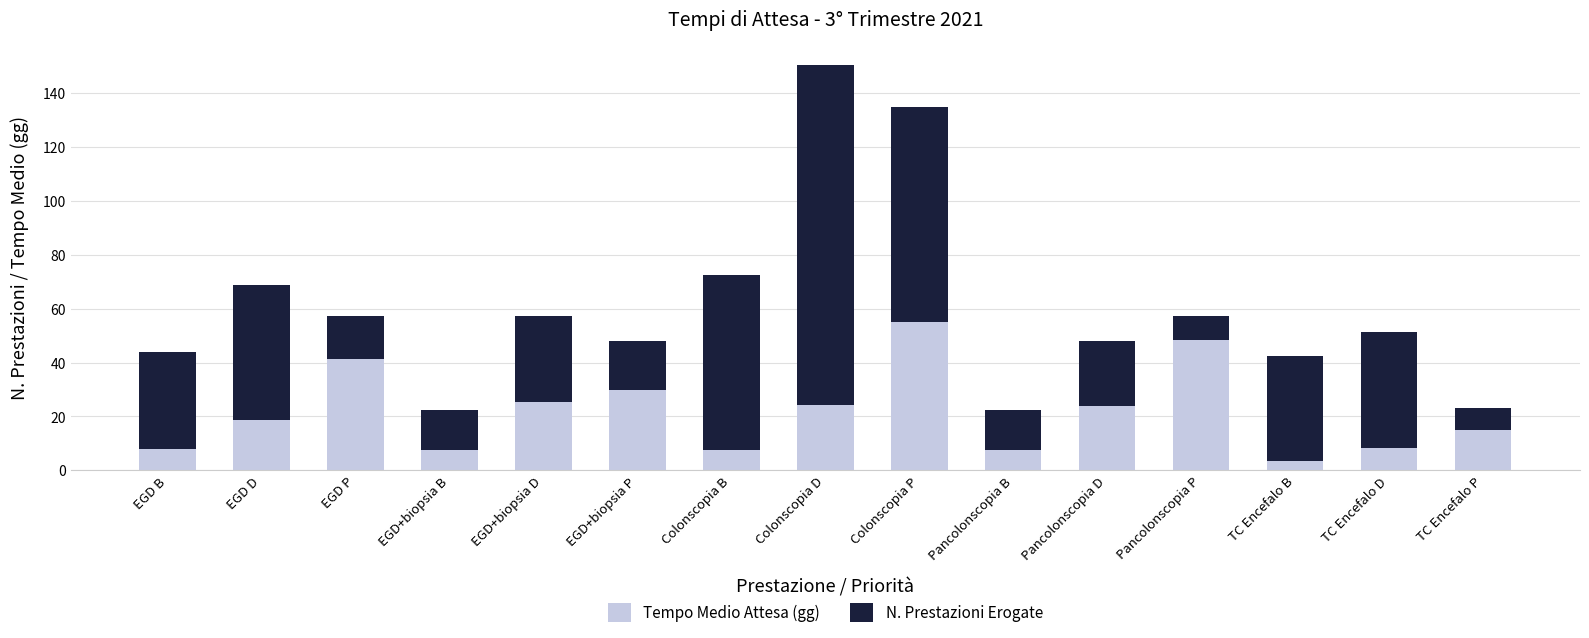

At which category is the sum across all series the highest?

Colonscopia D